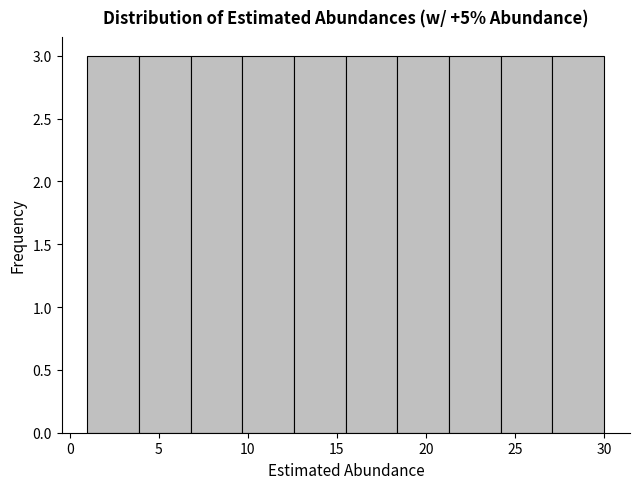

Reading left to right, list every bar in this chart as the range it spans on the x-axis followed by its height. Neither the bar edges nor the heights are printed on the chart, so give them approximately, as read against the axes.

1.0 to 3.9: 3
3.9 to 6.8: 3
6.8 to 9.7: 3
9.7 to 12.6: 3
12.6 to 15.5: 3
15.5 to 18.4: 3
18.4 to 21.3: 3
21.3 to 24.2: 3
24.2 to 27.1: 3
27.1 to 30.0: 3